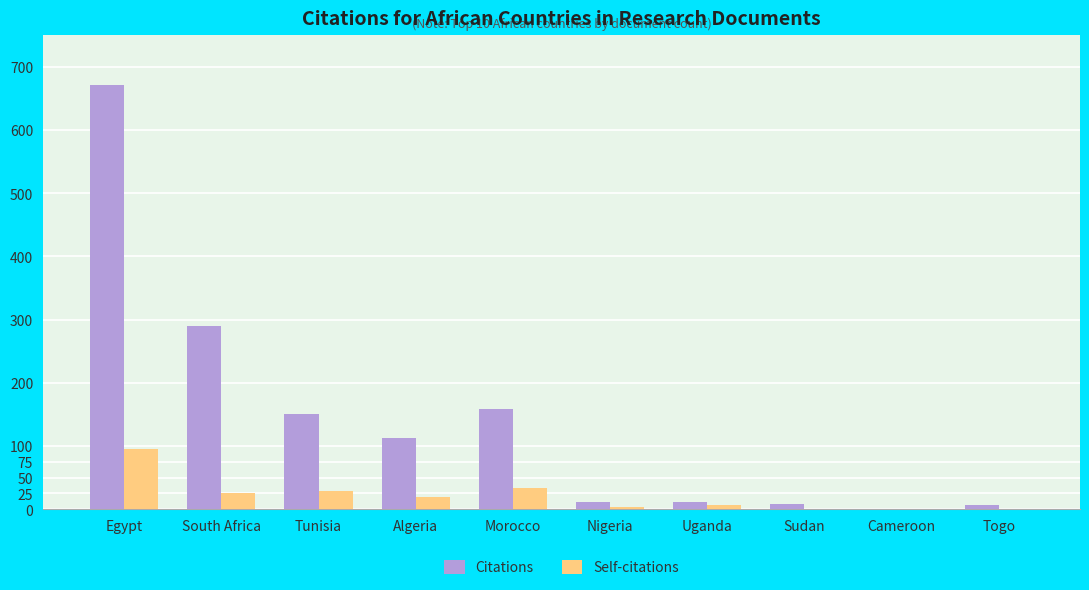

Are the bars grouped side by side (vs. stacked)?

Yes